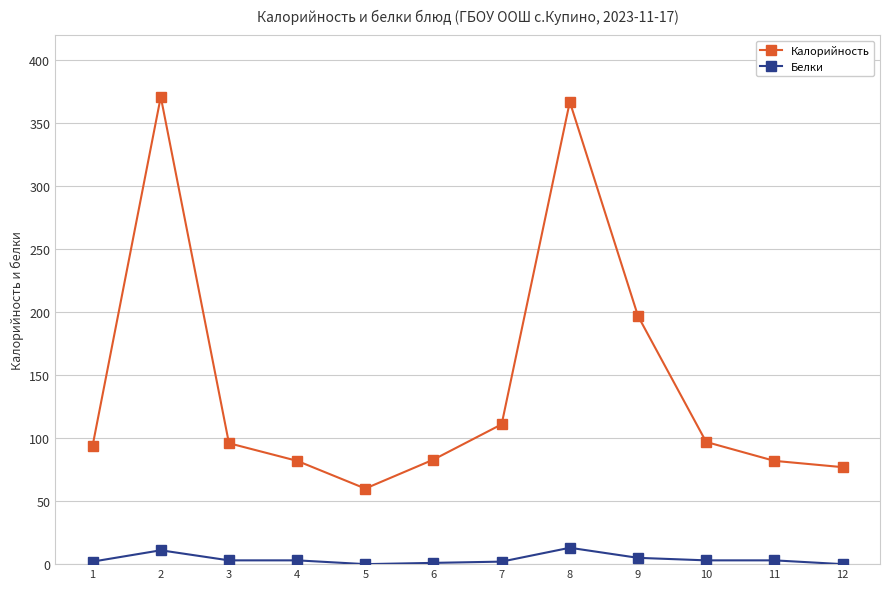

The value of Белки at 12 is 0. True or false?

True